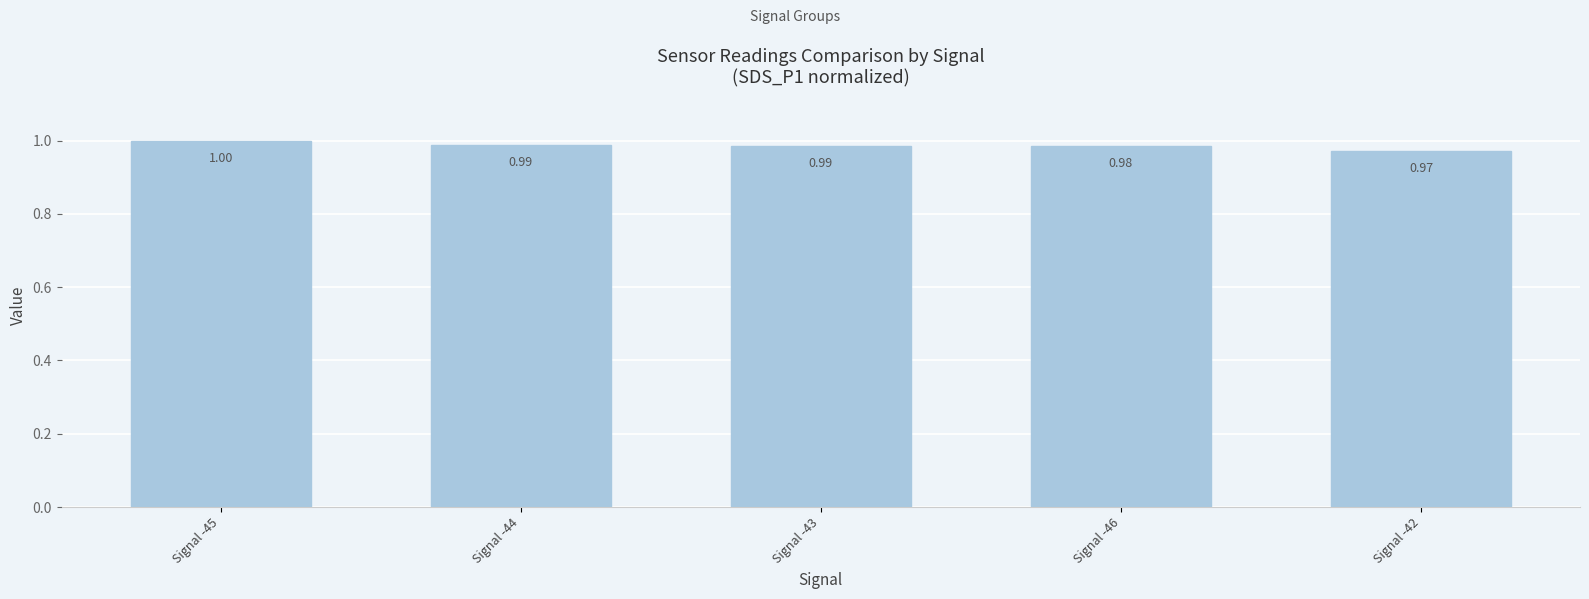

What is the sum of all values?

4.9